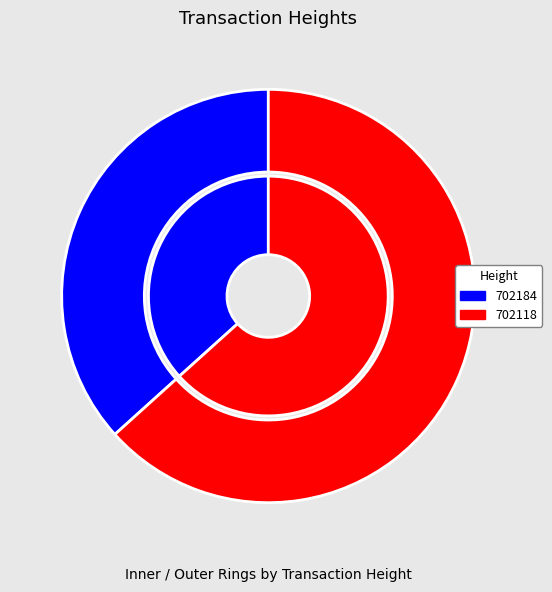

What is the change in value from 702184 to 702118?

+3497144212068201472